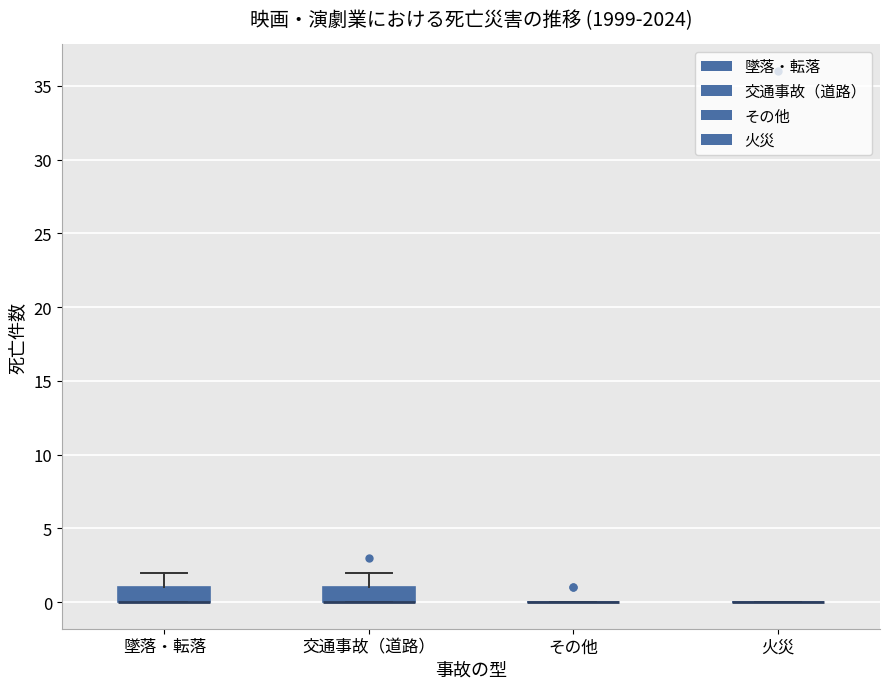

Reading left to right, read every box against the y-axis: the position of its median line, the range the box covers, and the ends of its whiskers. The values are not printed on the chart, so give them approximately, as read against the axis.

墜落・転落: median 0 (drawn on the box's lower edge), box 0 to 1, whiskers 0 to 2
交通事故（道路）: median 0 (drawn on the box's lower edge), box 0 to 1, whiskers 0 to 2
その他: box collapsed to a line at 0, whiskers 0 to 0
火災: box collapsed to a line at 0, whiskers 0 to 0